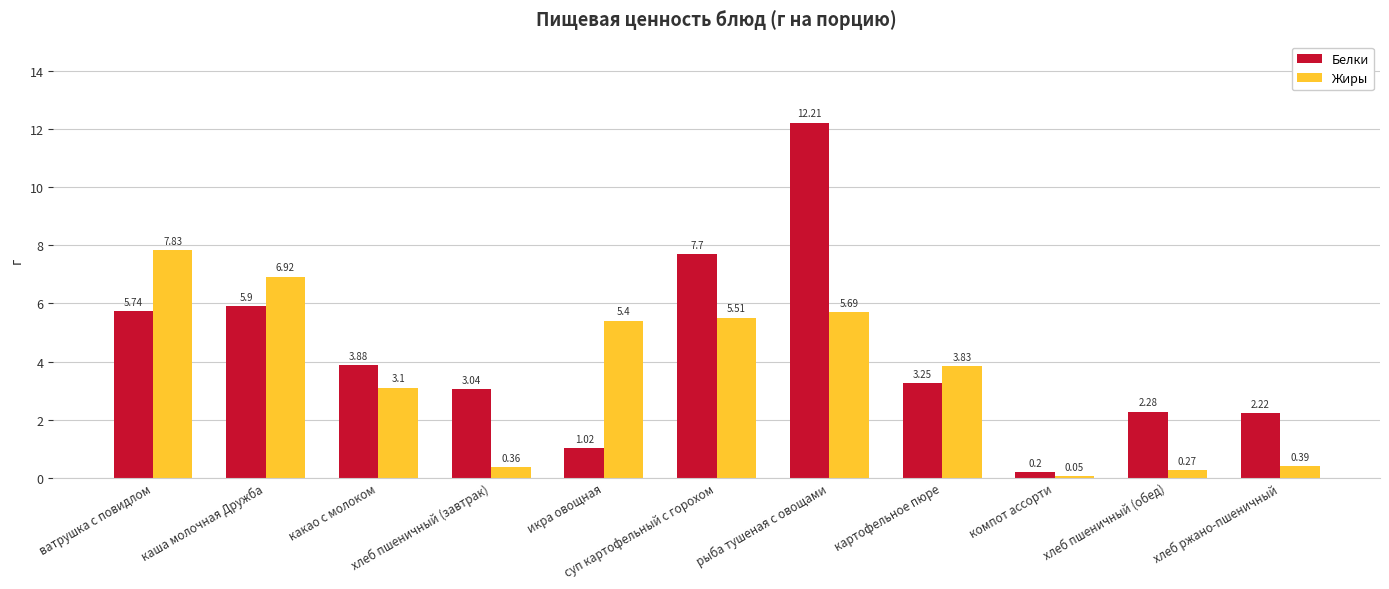

What is the difference between the Жиры values at рыба тушеная с овощами and хлеб пшеничный (обед)?

5.4